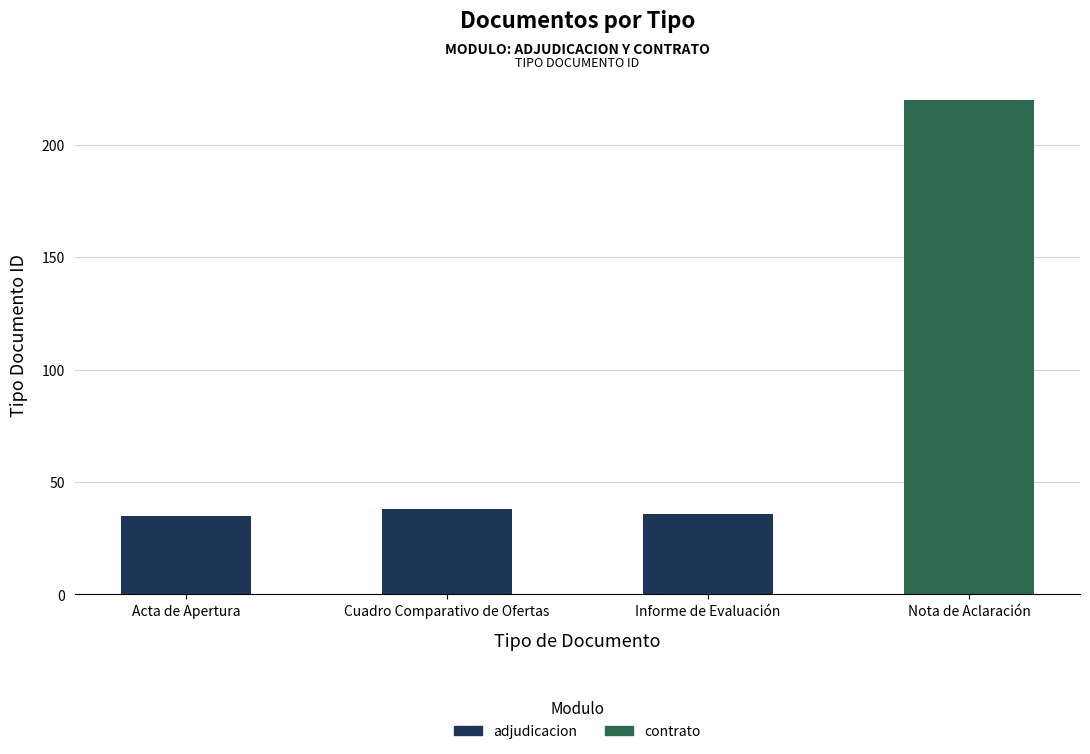

How many positive values does the adjudicacion series have?

3